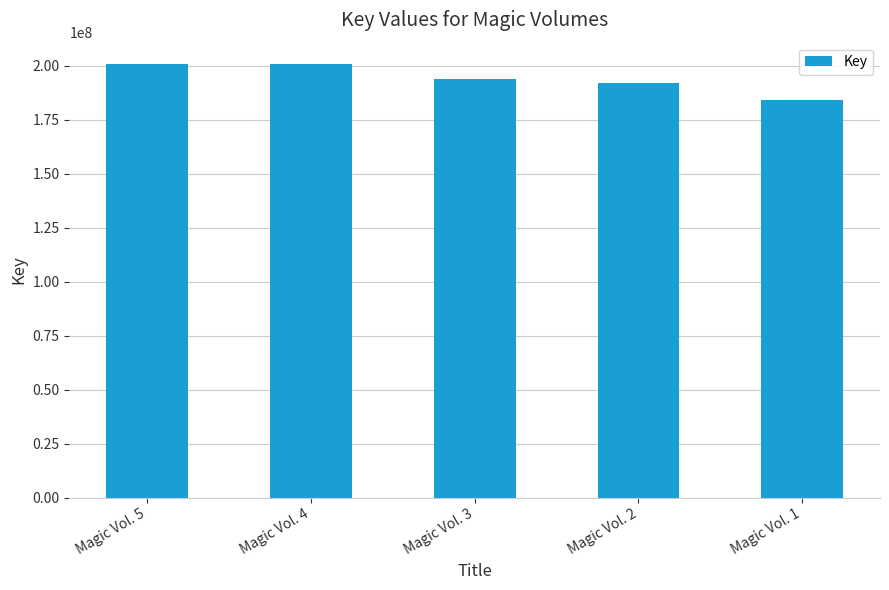

What is the minimum value shown in the chart?

183977537